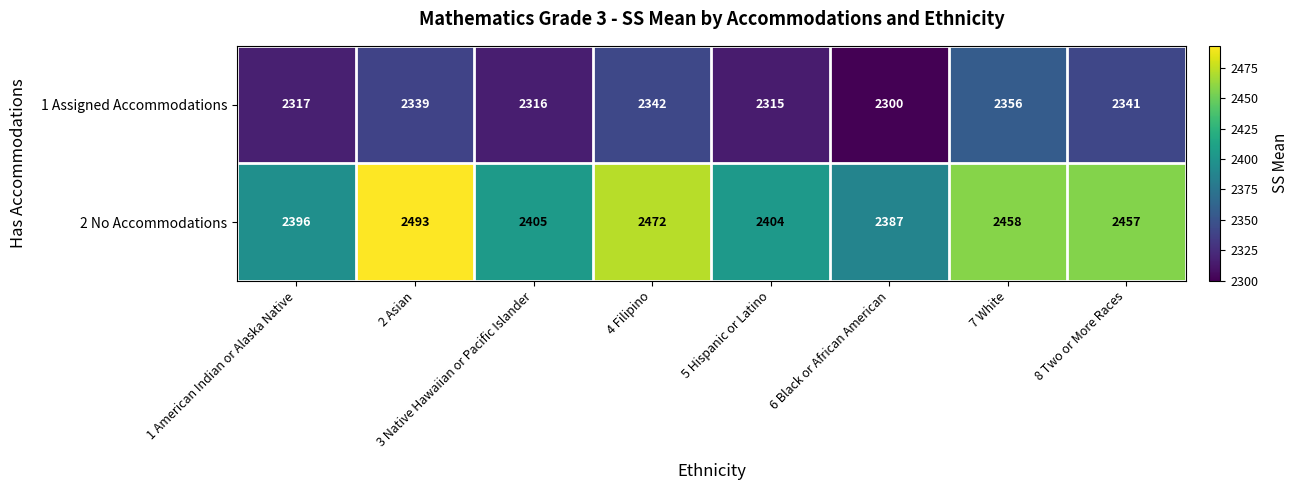

What is the maximum value shown in the chart?

2493